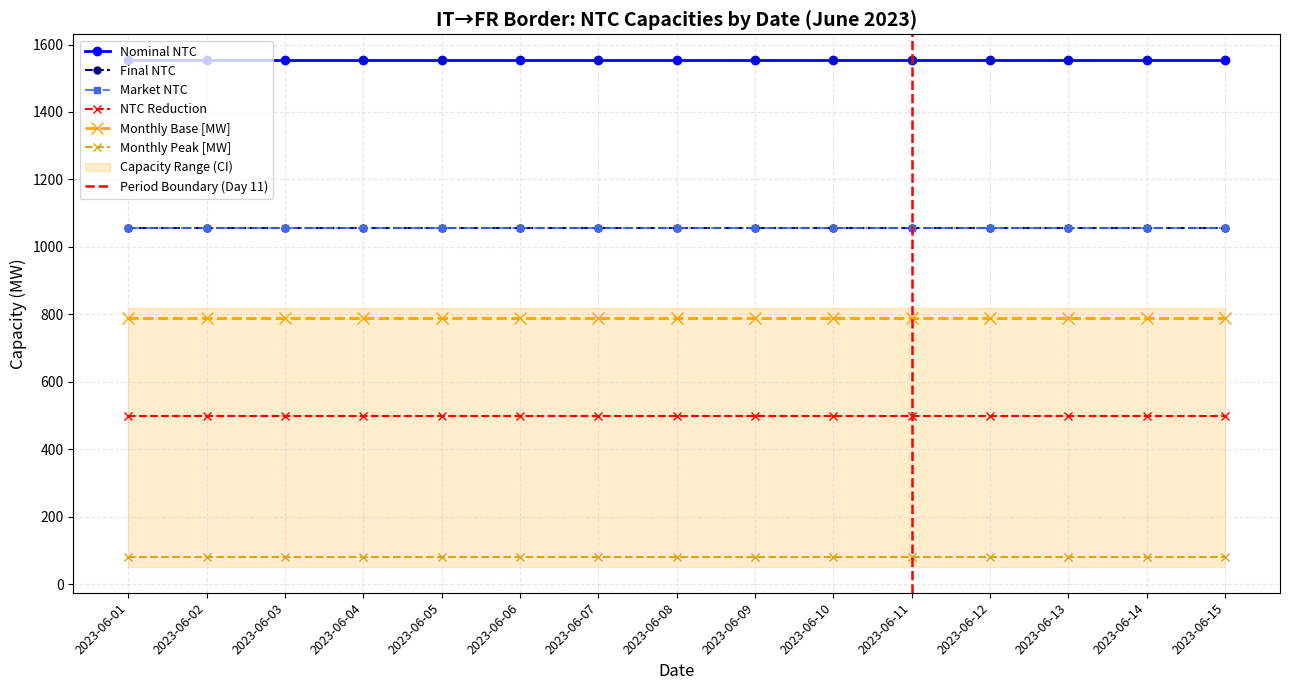

How many lines are shown in the chart?

6